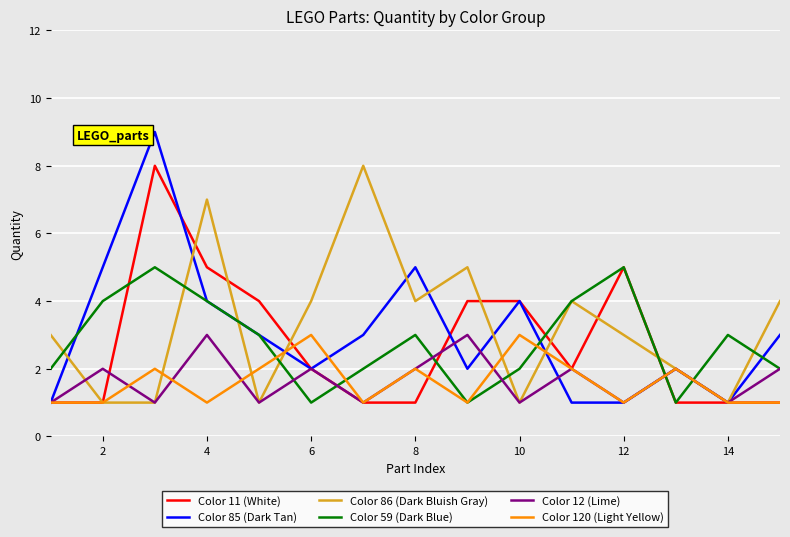

What is the maximum value for Color 120 (Light Yellow)?

3